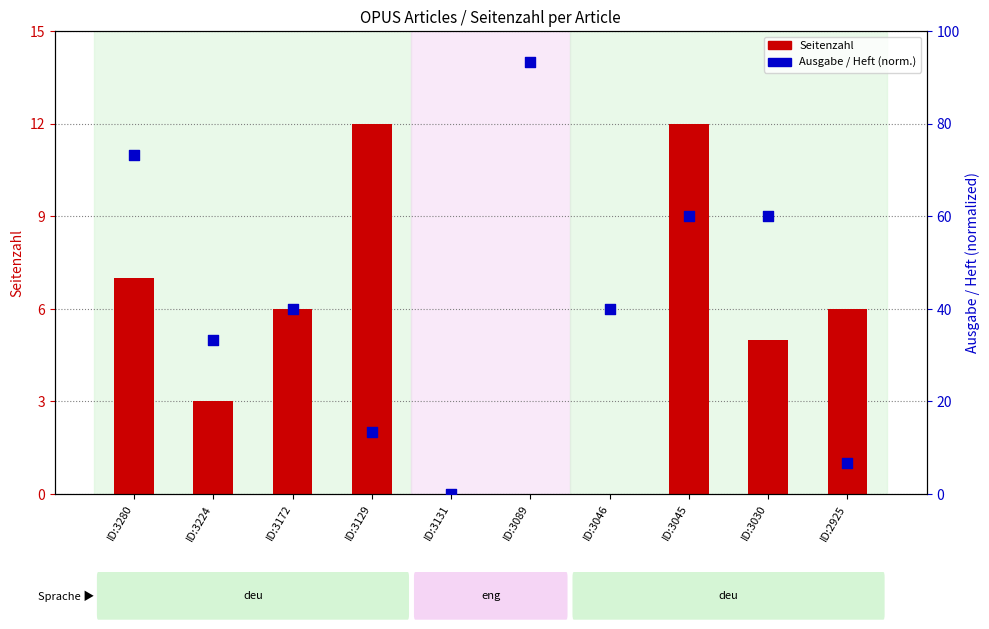

Which series contains the highest Y value?

Ausgabe / Heft (norm.)